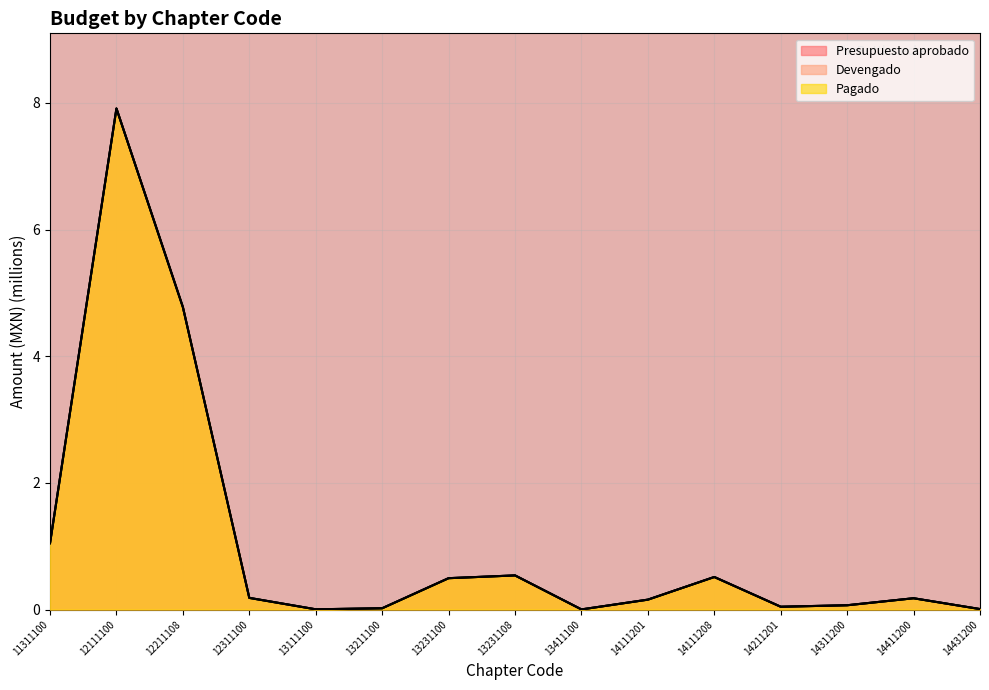

Between 13231108 and 14411200, which series saw the biggest shift?

Presupuesto aprobado